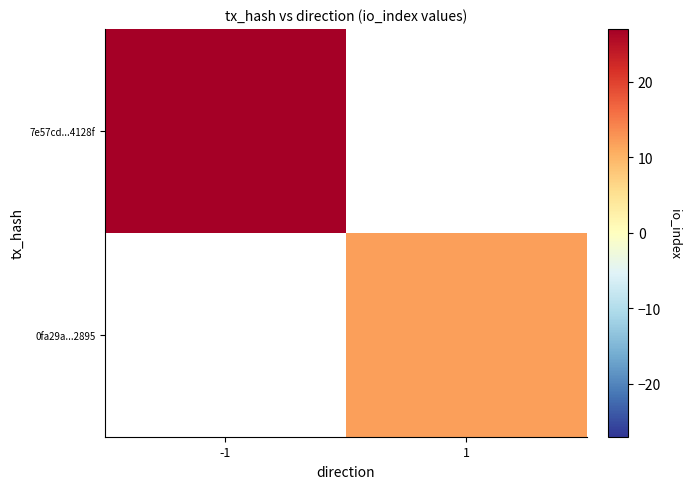

At how many categories does at least one series exceed 17?

1